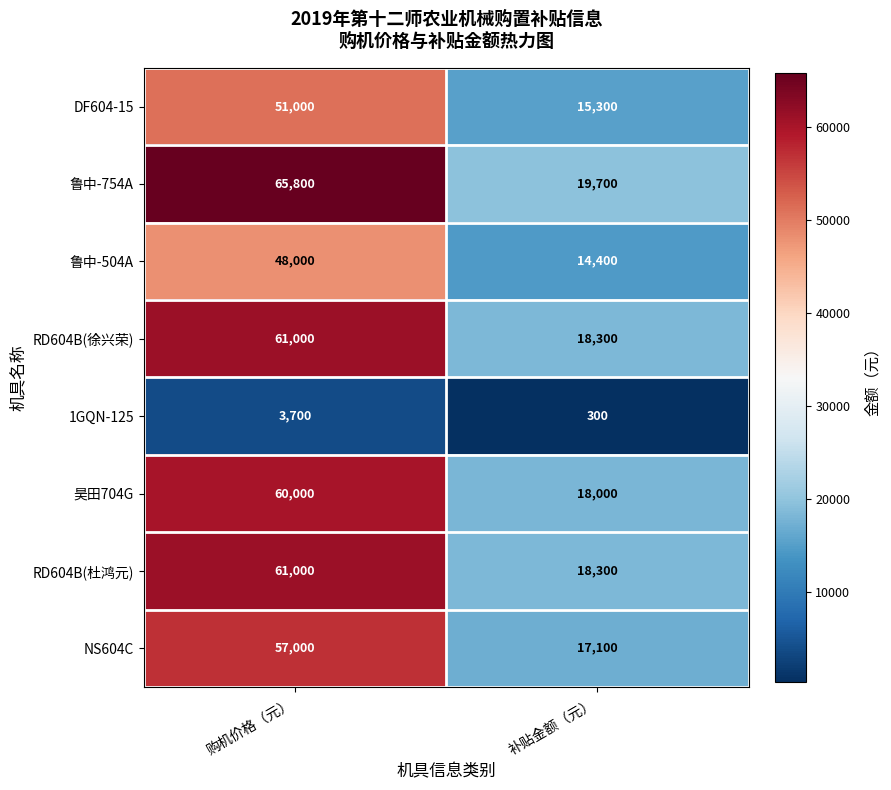

Which series has the largest total across all categories?

鲁中-754A